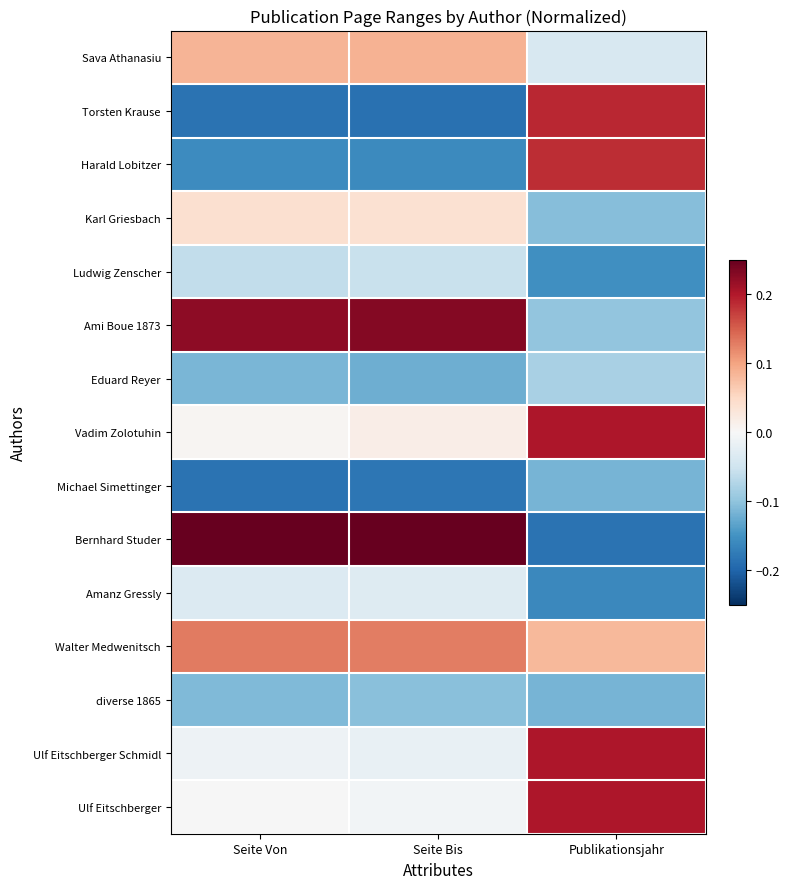

Between Seite Von and Publikationsjahr, which series saw the biggest shift?

Bernhard Studer